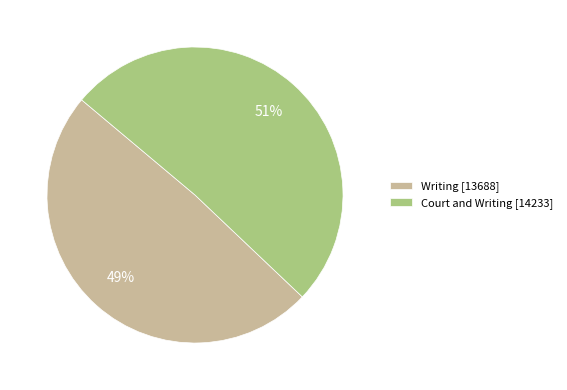

To the nearest percent, what is the combined percentage of Writing and Court and Writing?

100%